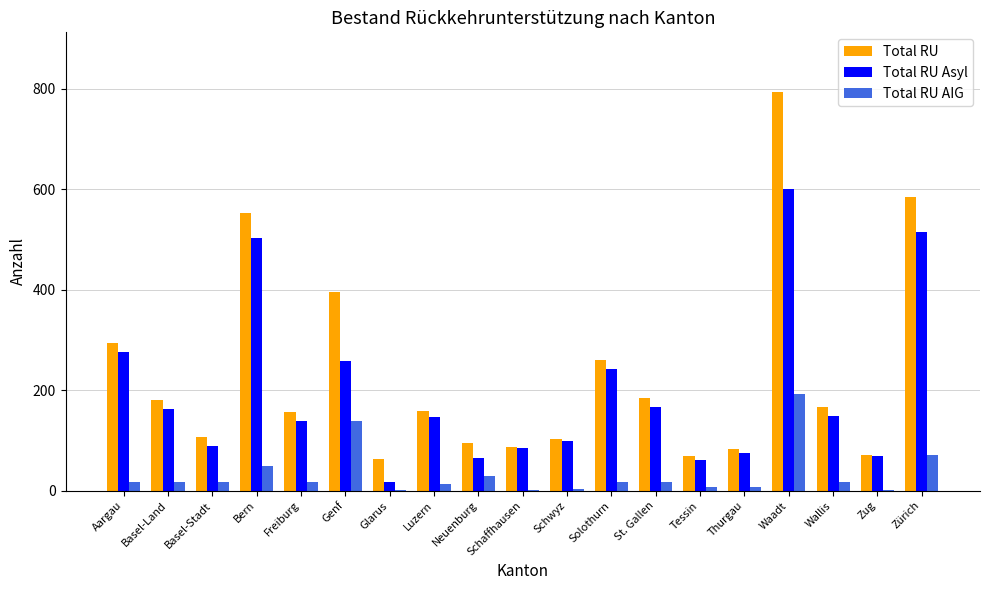

What is the sum of all Total RU AIG values?

640